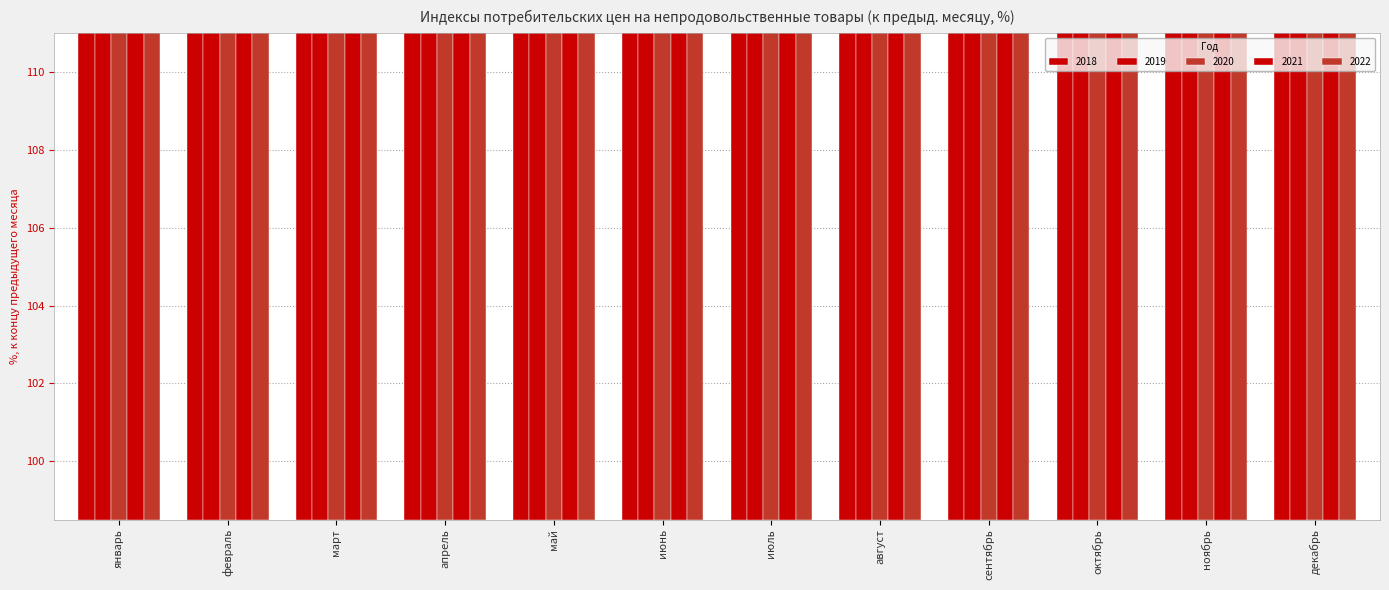

At which category is the sum across all series the highest?

март